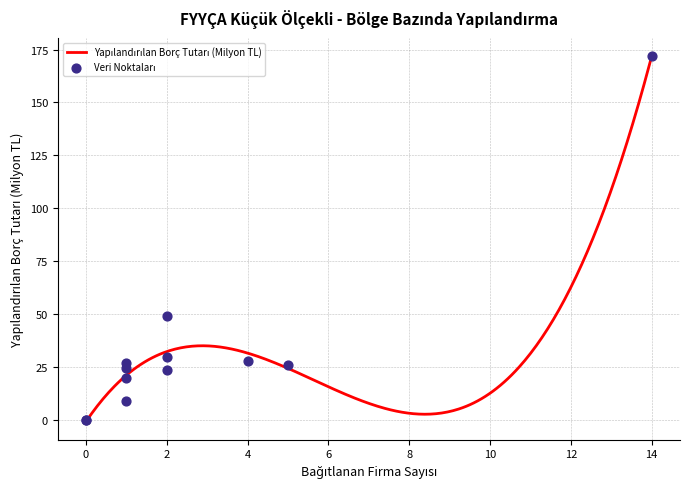

Which series reaches the maximum Y coordinate?

Yapılandırılan Borç Tutarı (Milyon TL)